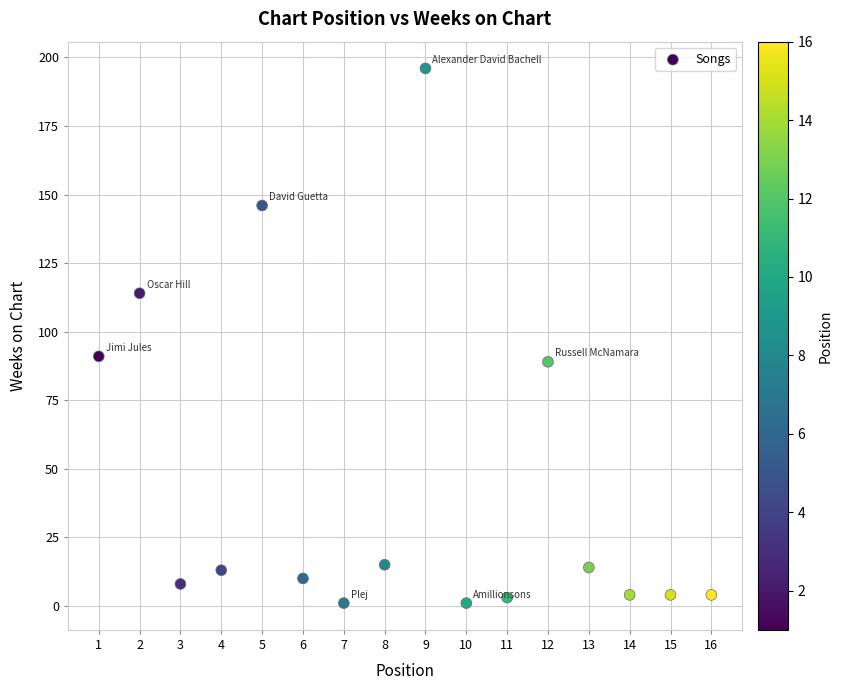

What is the range of X values (max minus min)?

15